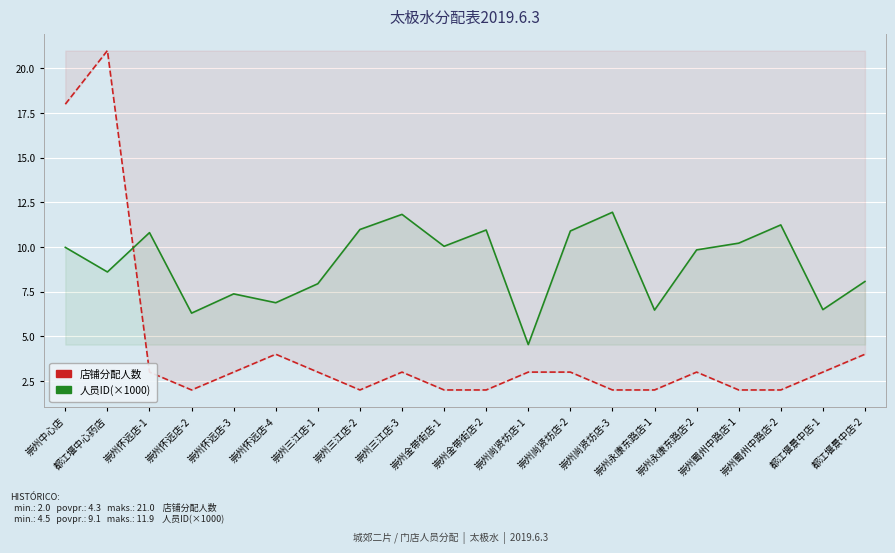

Reading left to right, transcribe all the data shown in this chart.

店铺分配人数: 崇州中心店=18.0	都江堰中心药店=21.0	崇州怀远店-1=3.0	崇州怀远店-2=2.0	崇州怀远店-3=3.0	崇州怀远店-4=4.0	崇州三江店-1=3.0	崇州三江店-2=2.0	崇州三江店-3=3.0	崇州金带街店-1=2.0	崇州金带街店-2=2.0	崇州尚贤坊店-1=3.0	崇州尚贤坊店-2=3.0	崇州尚贤坊店-3=2.0	崇州永康东路店-1=2.0	崇州永康东路店-2=3.0	崇州蜀州中路店-1=2.0	崇州蜀州中路店-2=2.0	都江堰景中店-1=3.0	都江堰景中店-2=4.0
人员ID(×1000): 崇州中心店=10.0	都江堰中心药店=8.6	崇州怀远店-1=10.8	崇州怀远店-2=6.3	崇州怀远店-3=7.4	崇州怀远店-4=6.9	崇州三江店-1=7.9	崇州三江店-2=11.0	崇州三江店-3=11.8	崇州金带街店-1=10.0	崇州金带街店-2=11.0	崇州尚贤坊店-1=4.5	崇州尚贤坊店-2=10.9	崇州尚贤坊店-3=11.9	崇州永康东路店-1=6.5	崇州永康东路店-2=9.8	崇州蜀州中路店-1=10.2	崇州蜀州中路店-2=11.2	都江堰景中店-1=6.5	都江堰景中店-2=8.1